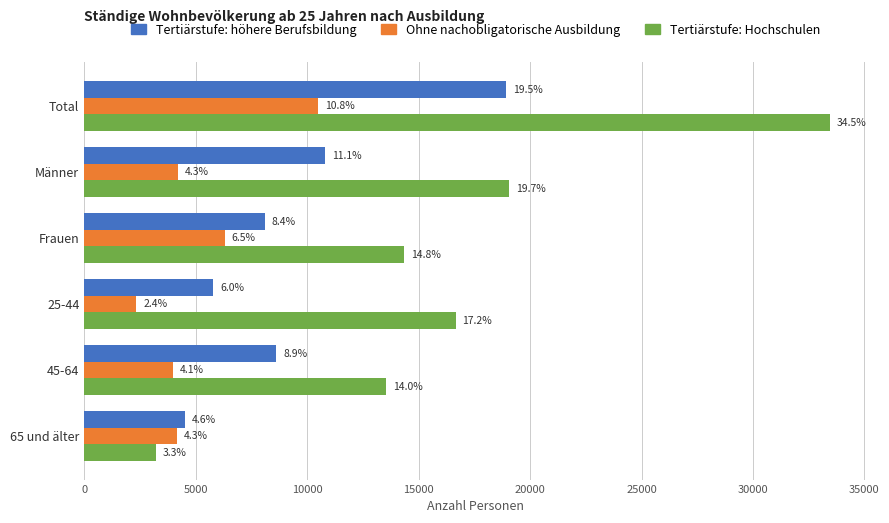

What is the value of the Tertiärstufe: höhere Berufsbildung bar at the 2nd from the left?

10805.2